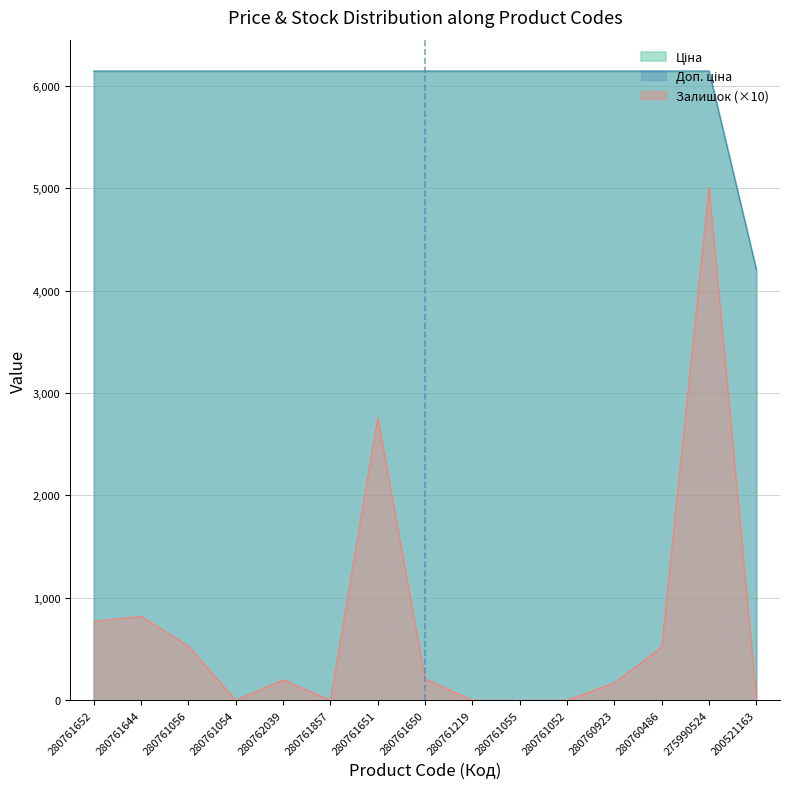

What is the difference between the Залишок values at 280761219 and 280761644?

820.0